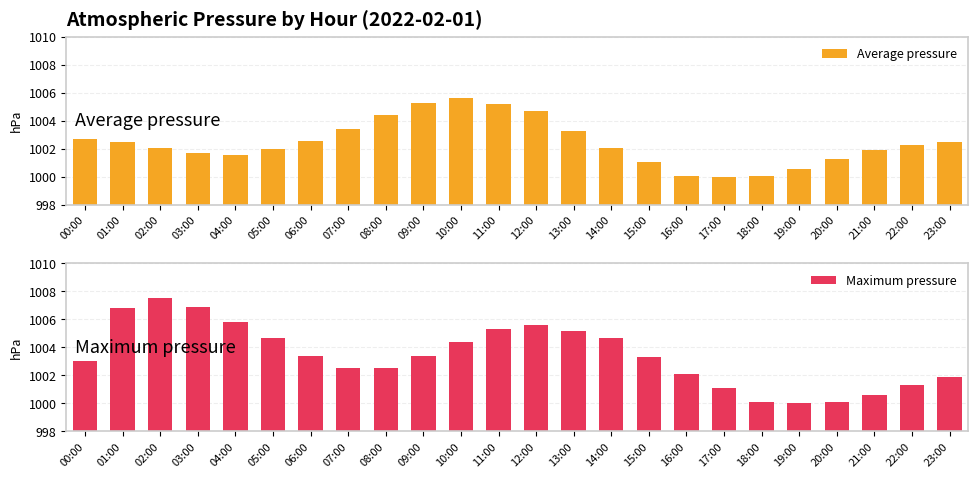

At which label is Maximum pressure closest to 1003?

00:00